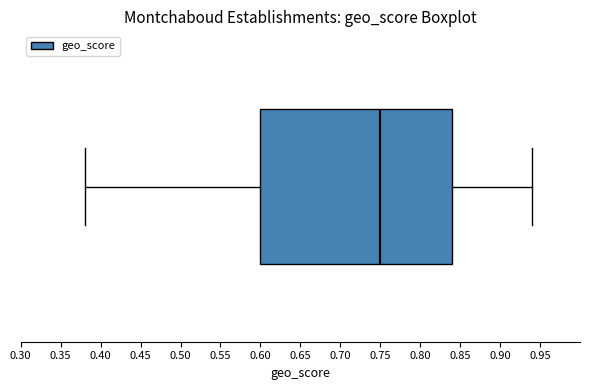

Transcribe this box plot: give where the median line is, the range the box spans, and where the two whiskers end, as read against the x-axis. The values are not printed on the chart, so give them approximately, as read against the axis.

median 0.75, box 0.60 to 0.84, whiskers 0.38 to 0.94